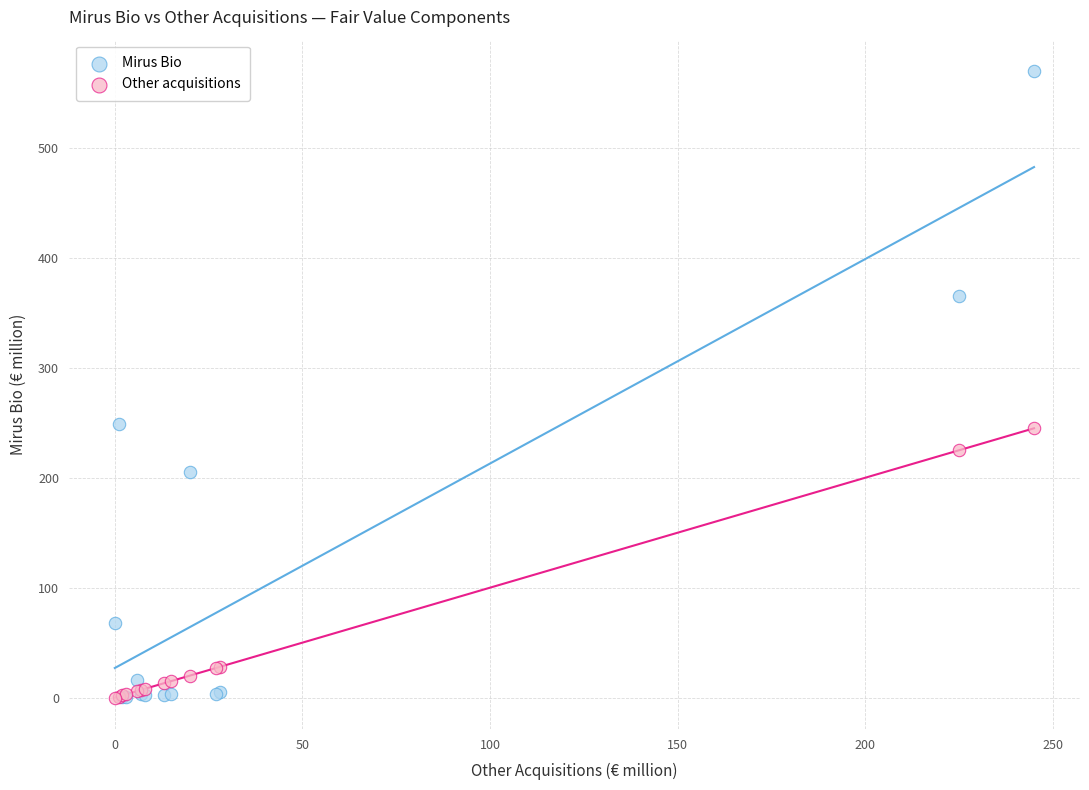

In the Other acquisitions series, what Y value is closest to 122?

28